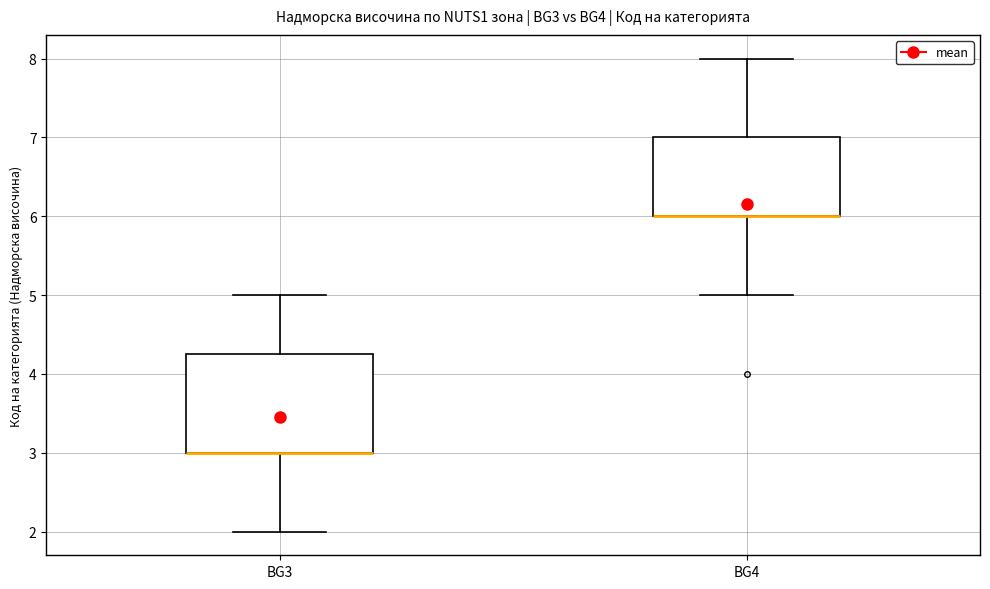

Comparing the boxes themselves (not the whiskers), which one is the tallest?

BG3